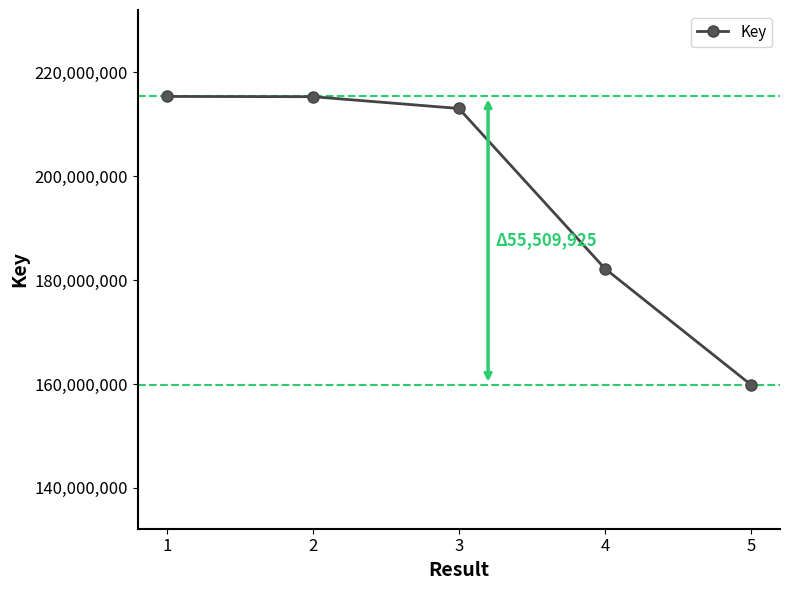

What is the value of the 3rd point from the left?

213065371